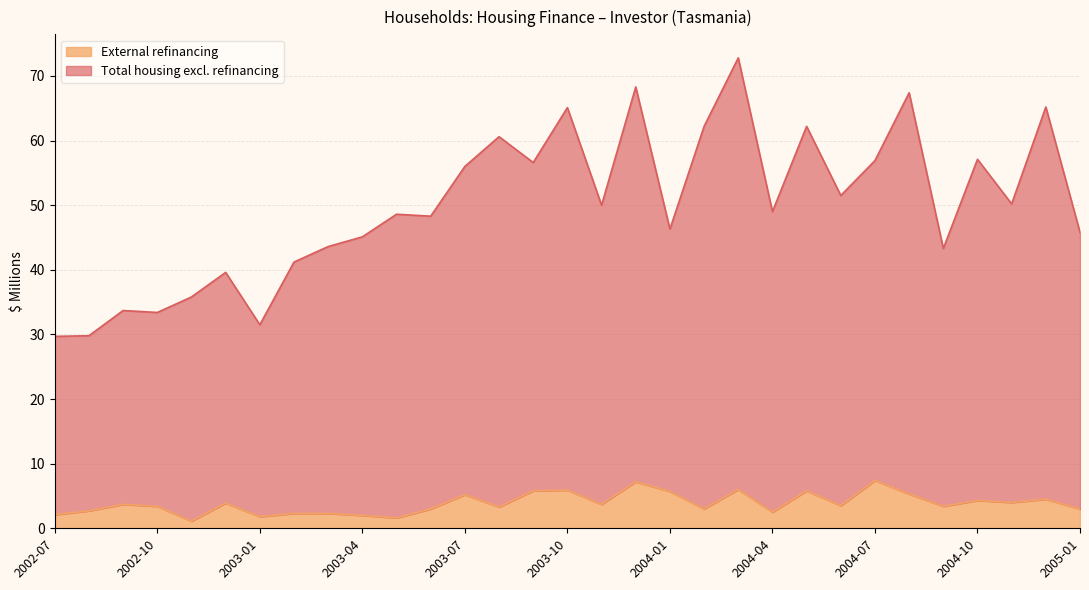

Is it true that External refinancing equals 3.3 at 2003-08?

True